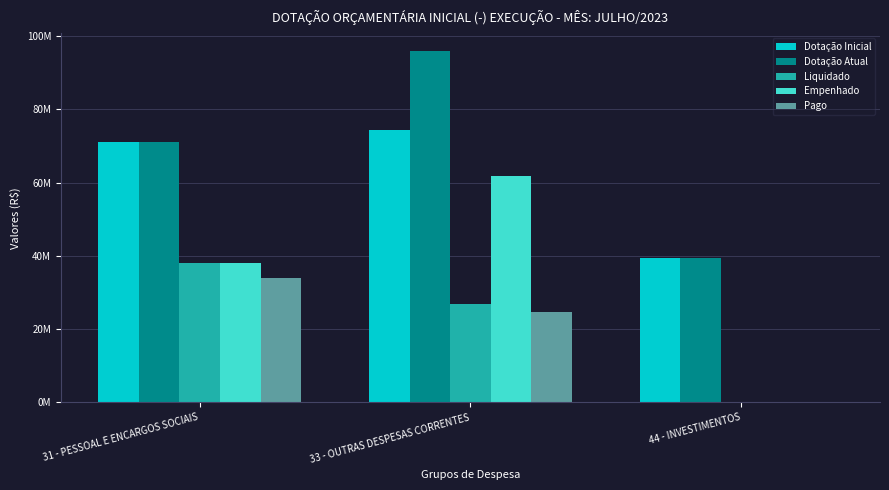

Reading left to right, transcribe all the data shown in this chart.

Dotação Inicial: 31 - PESSOAL E ENCARGOS SOCIAIS=71149174.0	33 - OUTRAS DESPESAS CORRENTES=74500572.0	44 - INVESTIMENTOS=39342552.0
Dotação Atual: 31 - PESSOAL E ENCARGOS SOCIAIS=71149174.0	33 - OUTRAS DESPESAS CORRENTES=96025015.0	44 - INVESTIMENTOS=39342552.0
Liquidado: 31 - PESSOAL E ENCARGOS SOCIAIS=38091254.8	33 - OUTRAS DESPESAS CORRENTES=26871491.6	44 - INVESTIMENTOS=7445.6
Empenhado: 31 - PESSOAL E ENCARGOS SOCIAIS=38102785.1	33 - OUTRAS DESPESAS CORRENTES=61778117.6	44 - INVESTIMENTOS=14095.6
Pago: 31 - PESSOAL E ENCARGOS SOCIAIS=33945147.7	33 - OUTRAS DESPESAS CORRENTES=24591662.4	44 - INVESTIMENTOS=7445.6